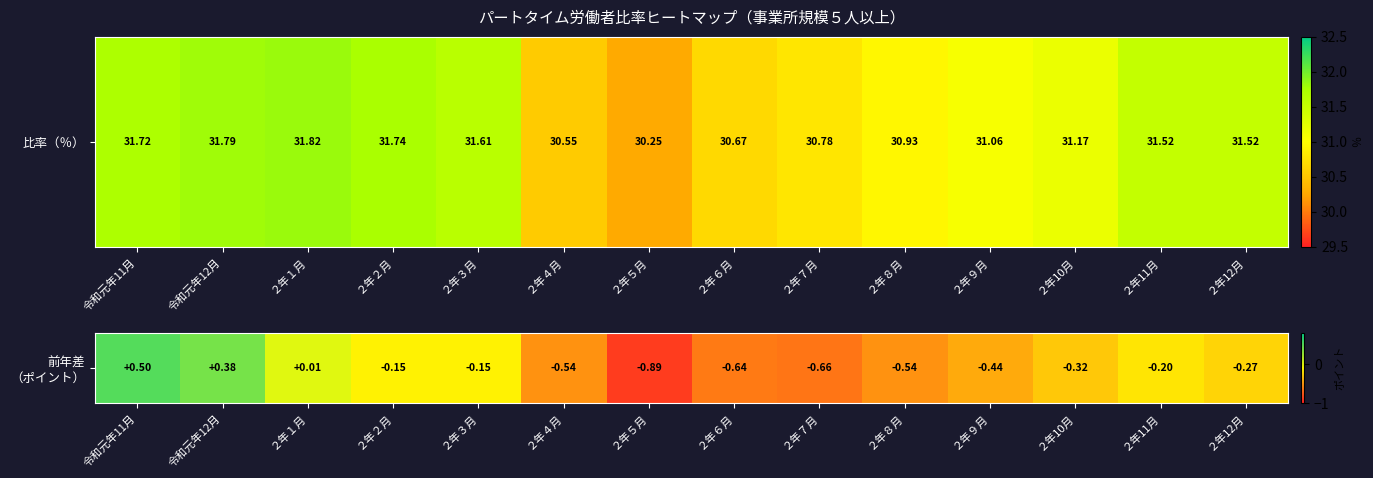

Which label corresponds to the smallest value in the chart?

２年５月